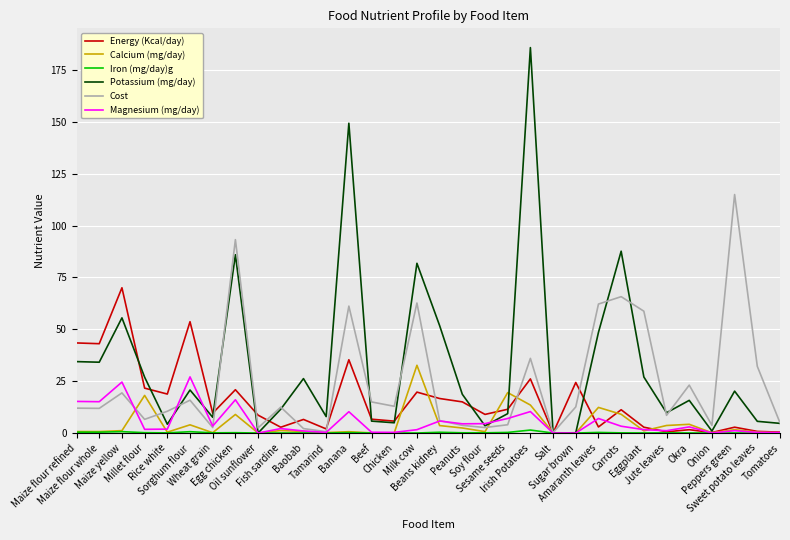

Which series has the largest total across all categories?

Potassium (mg/day)